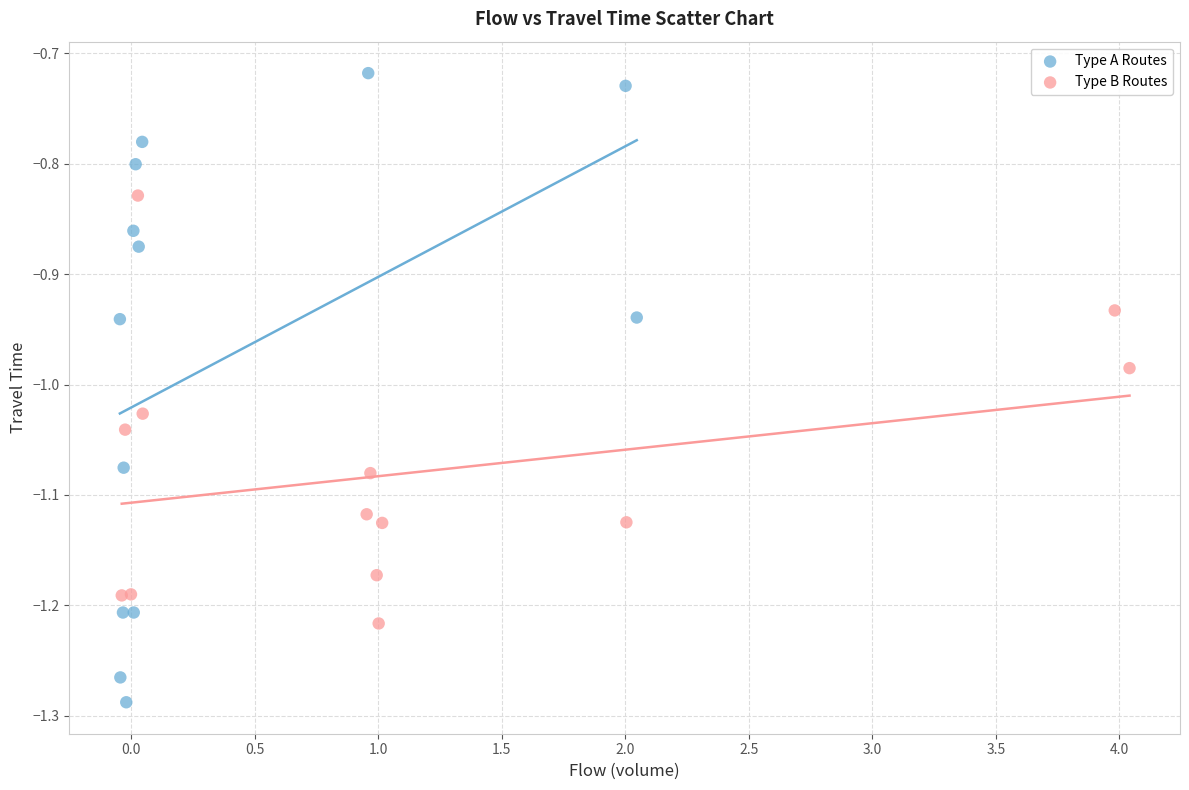

Which series has the widest spread of Y values?

Type A Routes